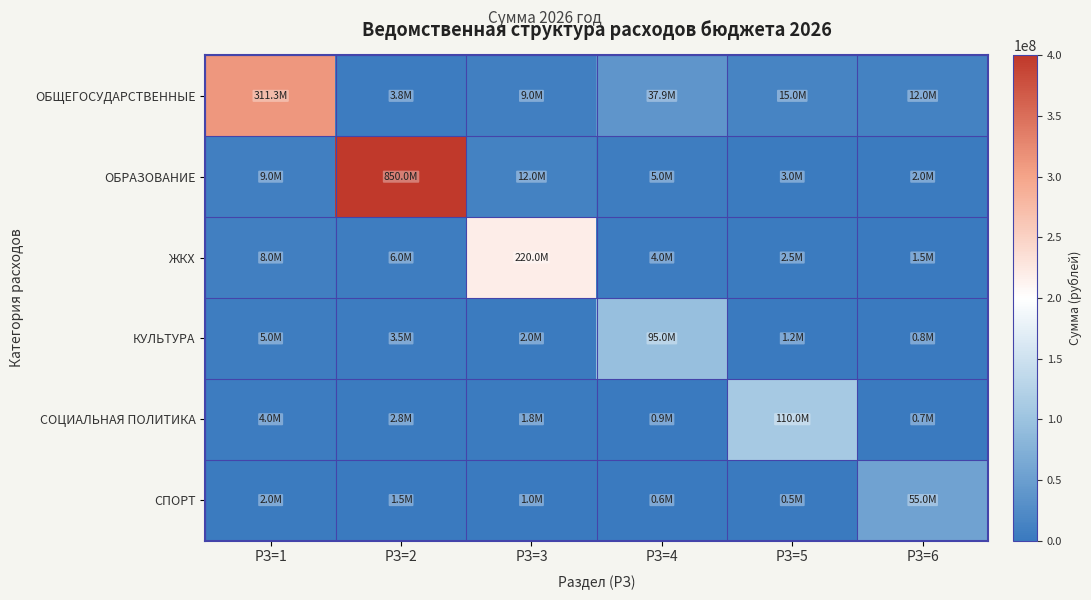

How many series are shown in this chart?

6